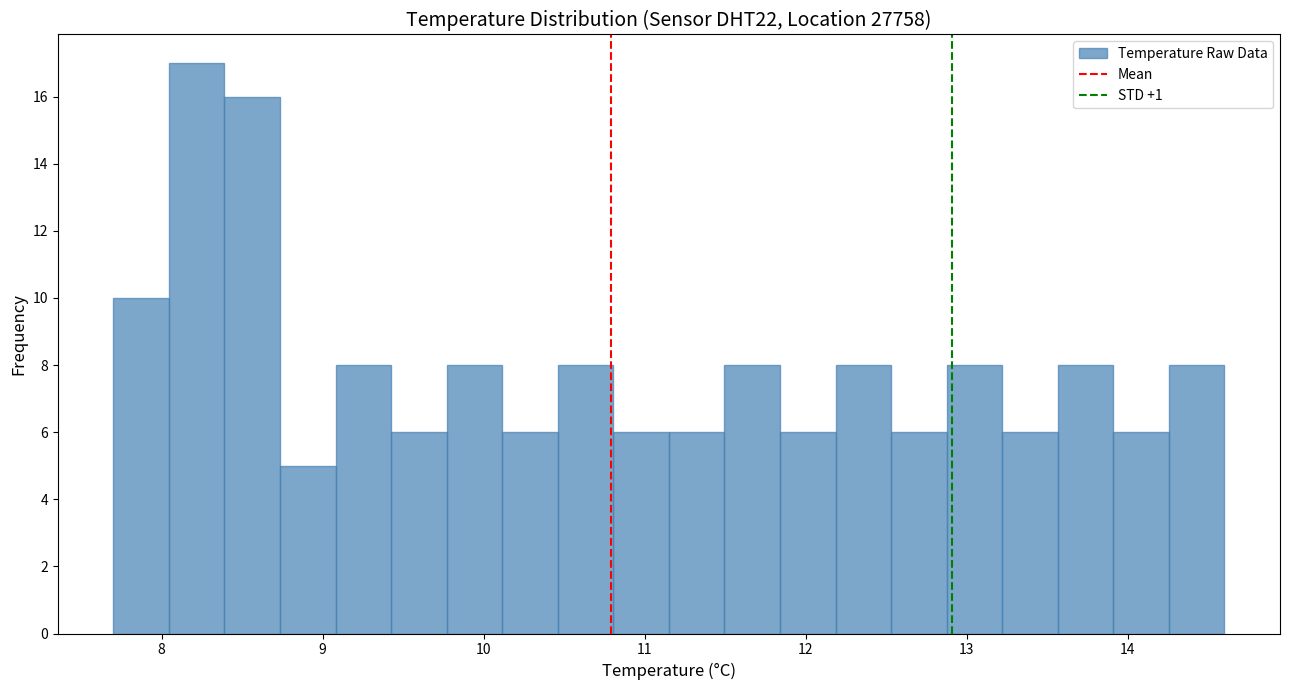

Read against the x-axis, roughly where is the centre of the tallest bar?

8.2